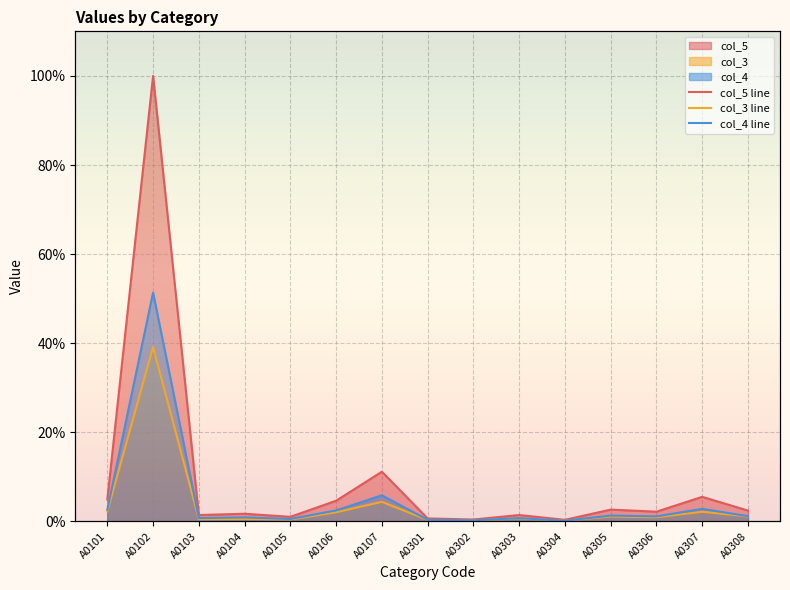

True or false: col_4 line and col_3 line cross at least once.

False